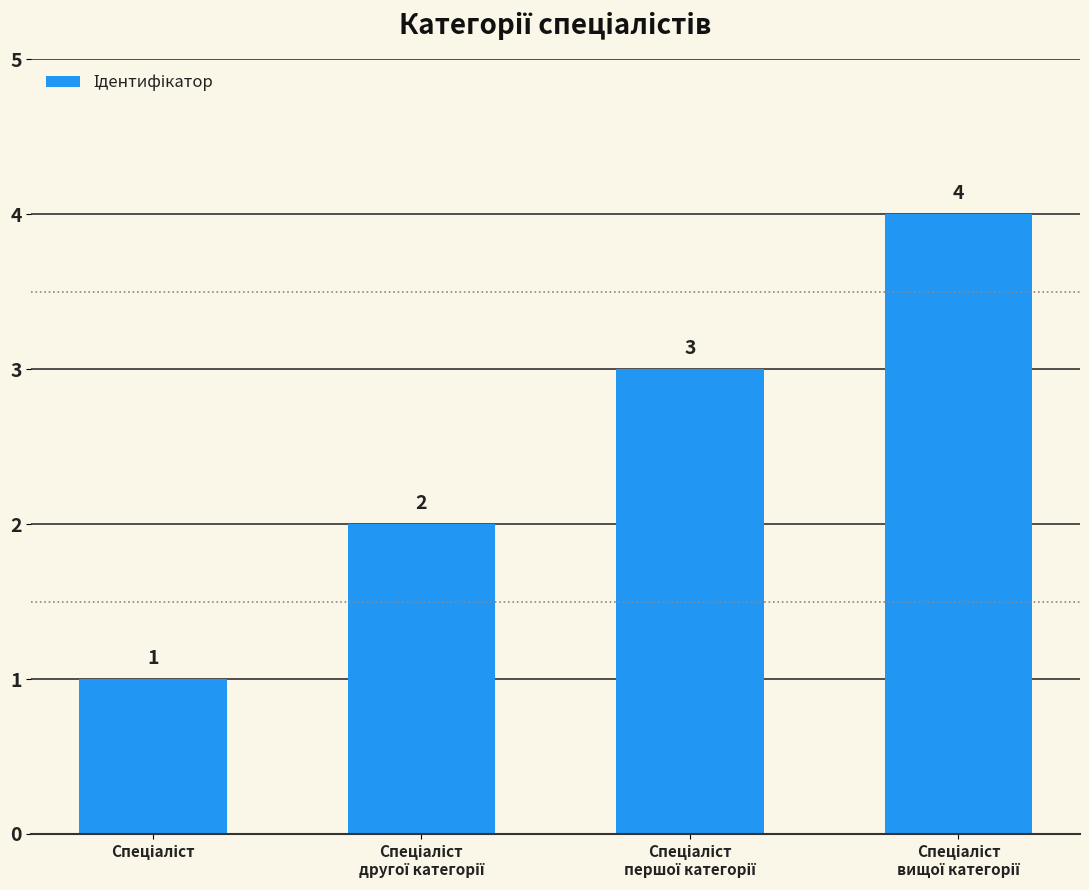

What is the sum of all values?

10